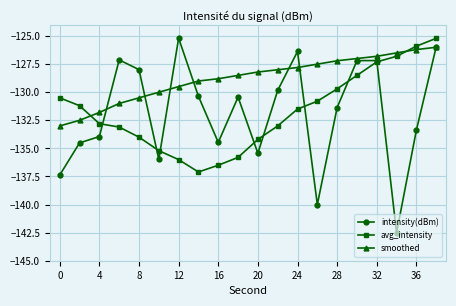

What is the value of the smoothed point at the 15th from the left?

-127.2